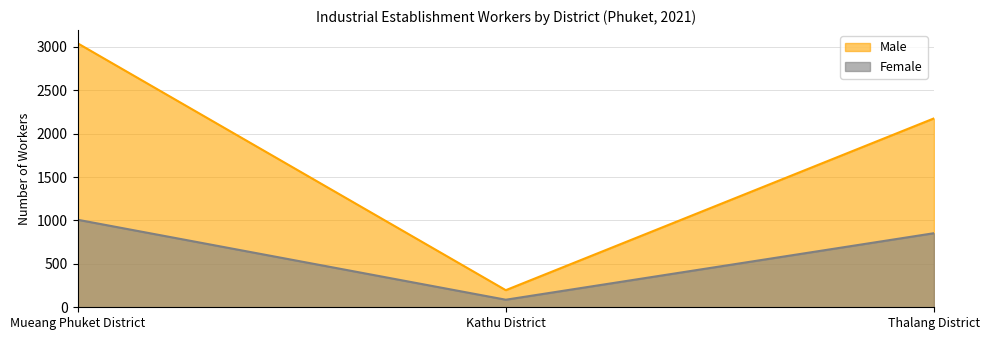

Reading left to right, what are all the values shown in this chart?

Male: 3040	197	2175
Female: 1008	87	853